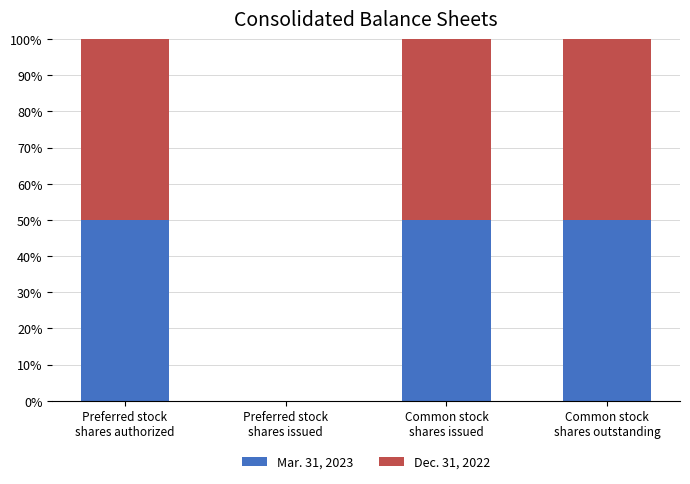

What is the highest value of the Mar. 31, 2023 series?

50.0